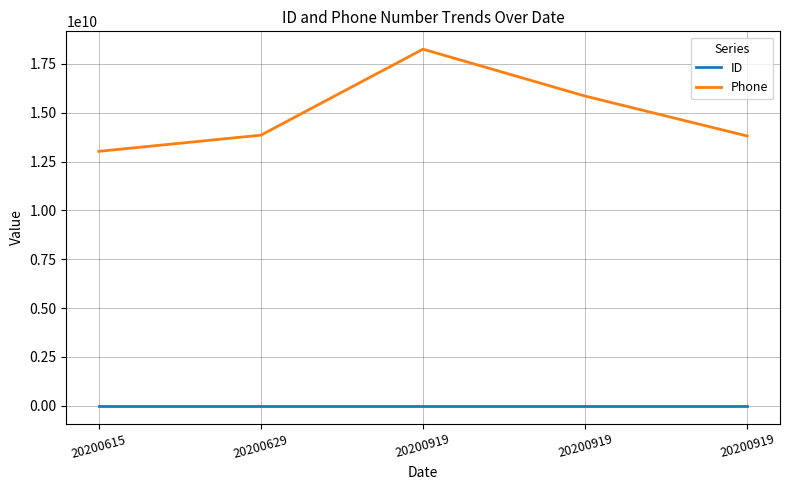

The value of ID at 20200919 is 39. True or false?

True